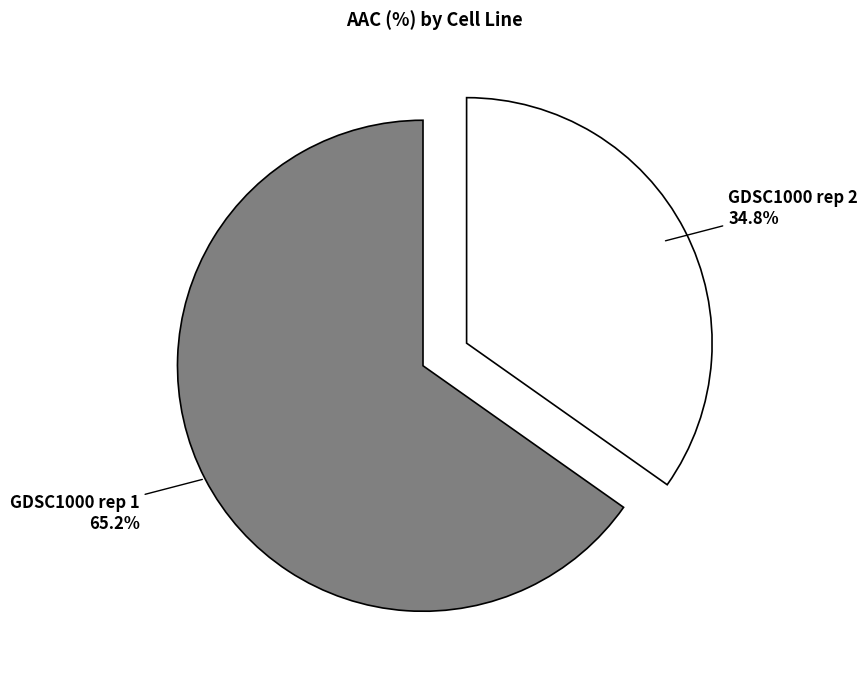

To the nearest percent, what portion does GDSC1000 rep 2 represent?

35%